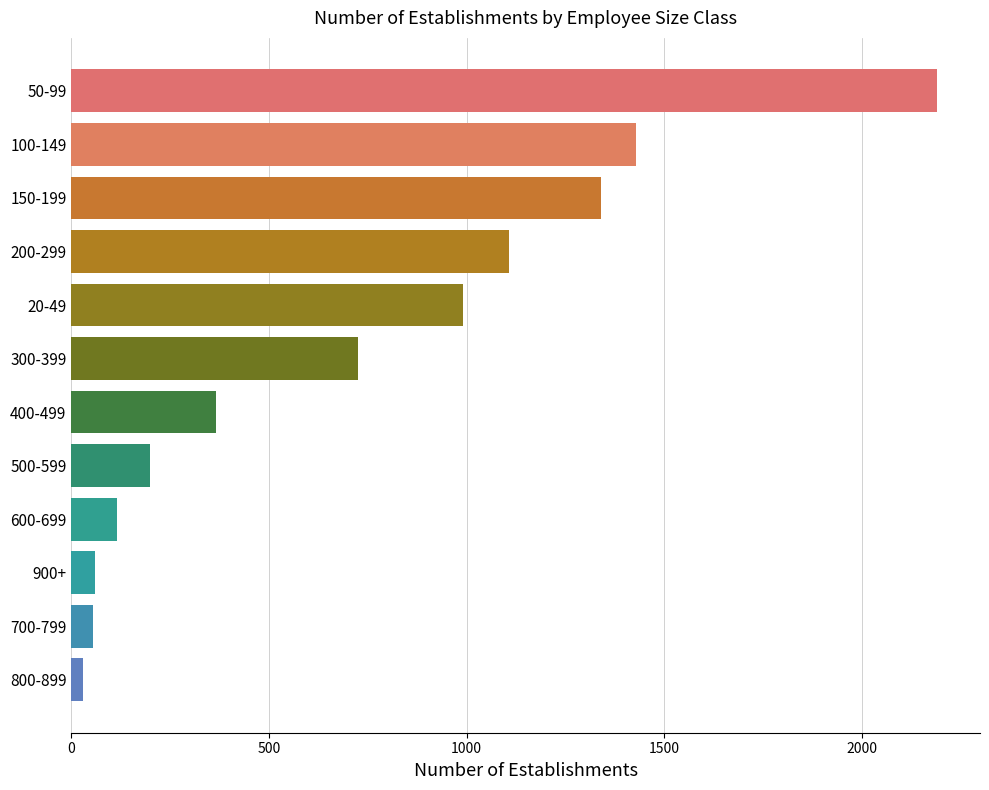

What is the greatest value displayed?

2190